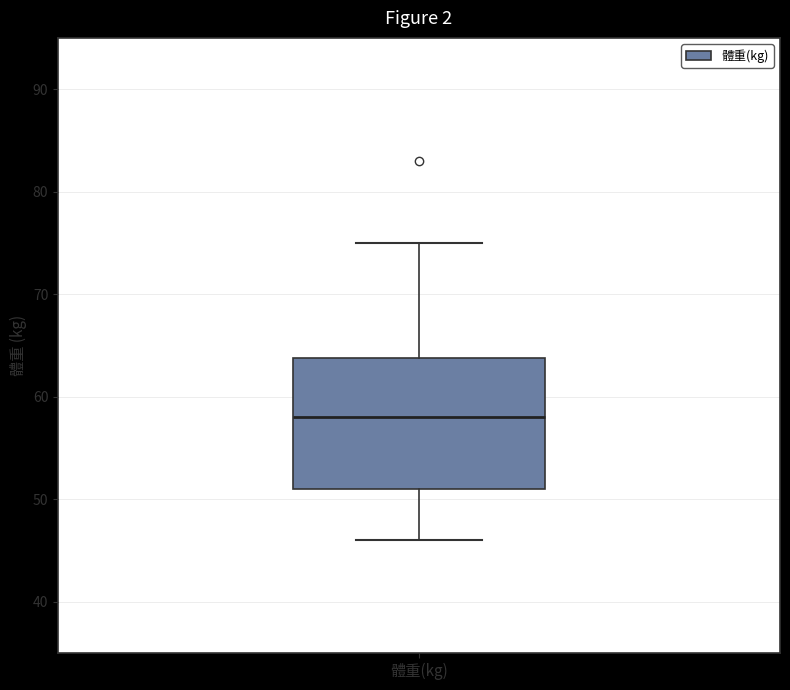

Transcribe this box plot: give where the median line is, the range the box spans, and where the two whiskers end, as read against the y-axis. The values are not printed on the chart, so give them approximately, as read against the axis.

median 58, box 51 to 64, whiskers 46 to 75